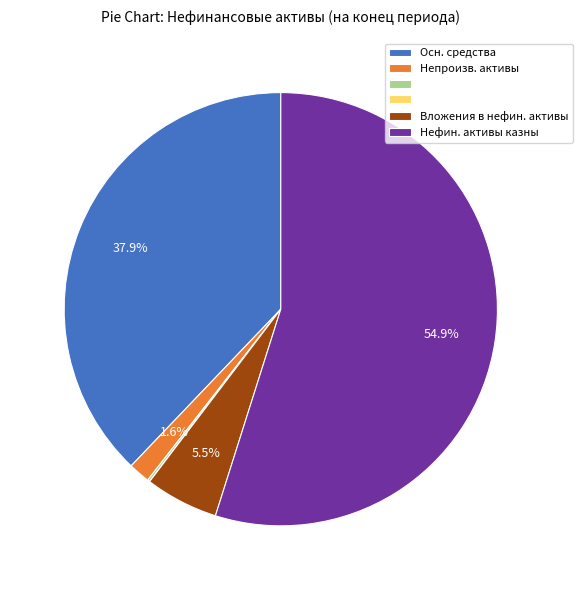

Does any single category account for the majority?

Yes